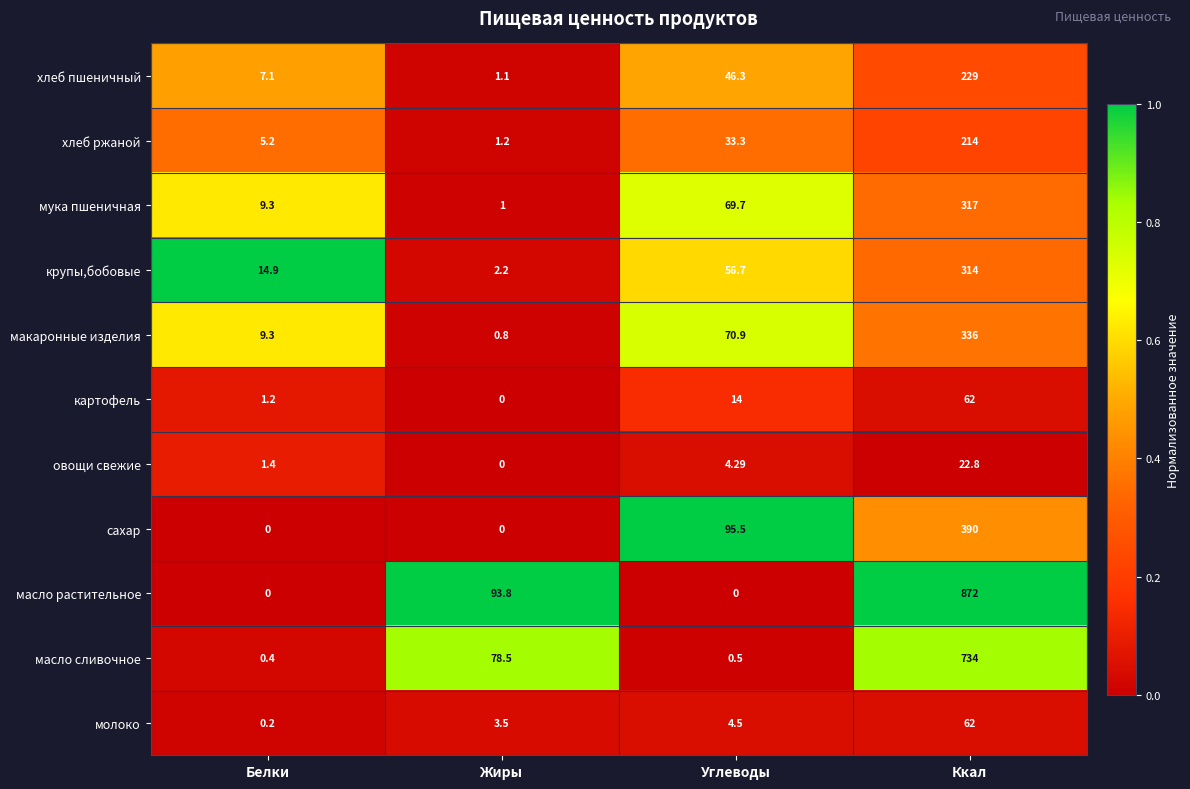

Which series has the largest total across all categories?

масло растительное